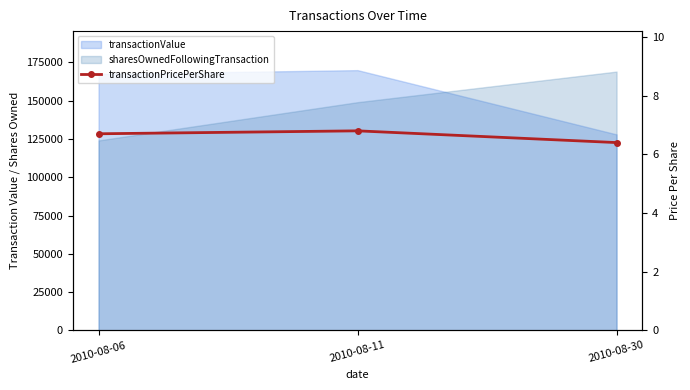

Count the number of categories in the chart.

3